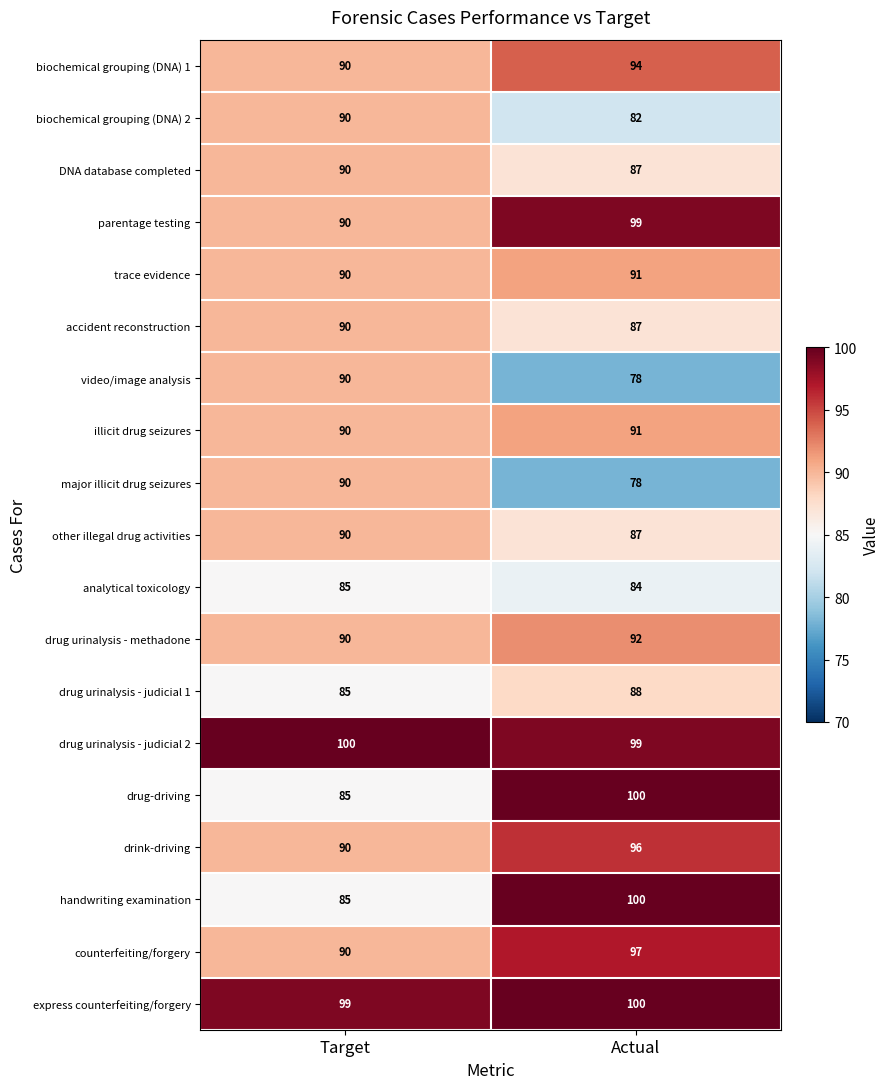

What is the spread (max minus min) of values at Target?

15